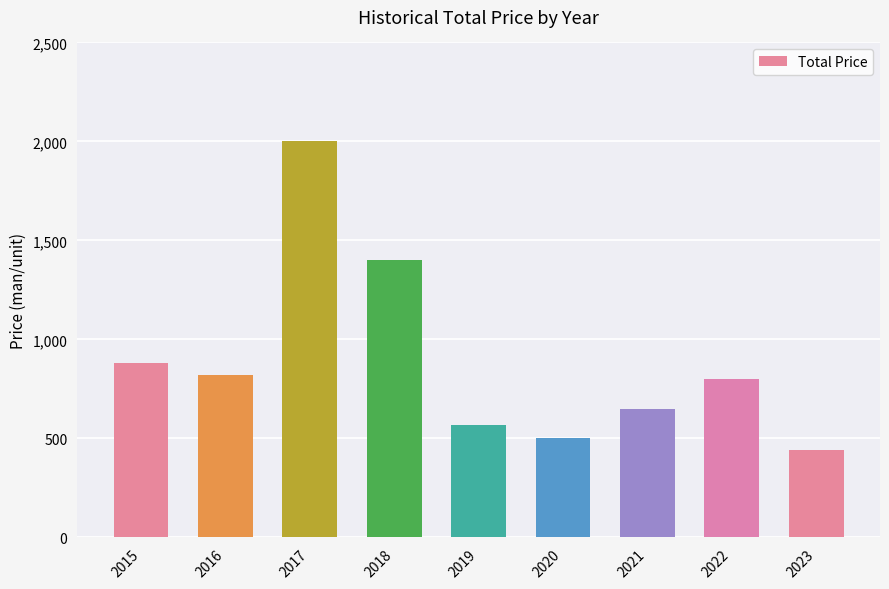

What is the minimum value shown in the chart?

440